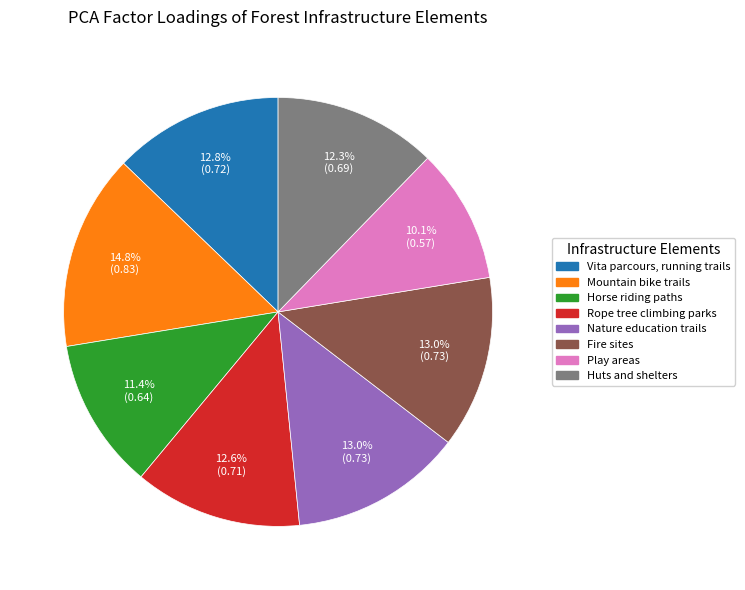

What percentage do Horse riding paths and Play areas together represent?

21.5%